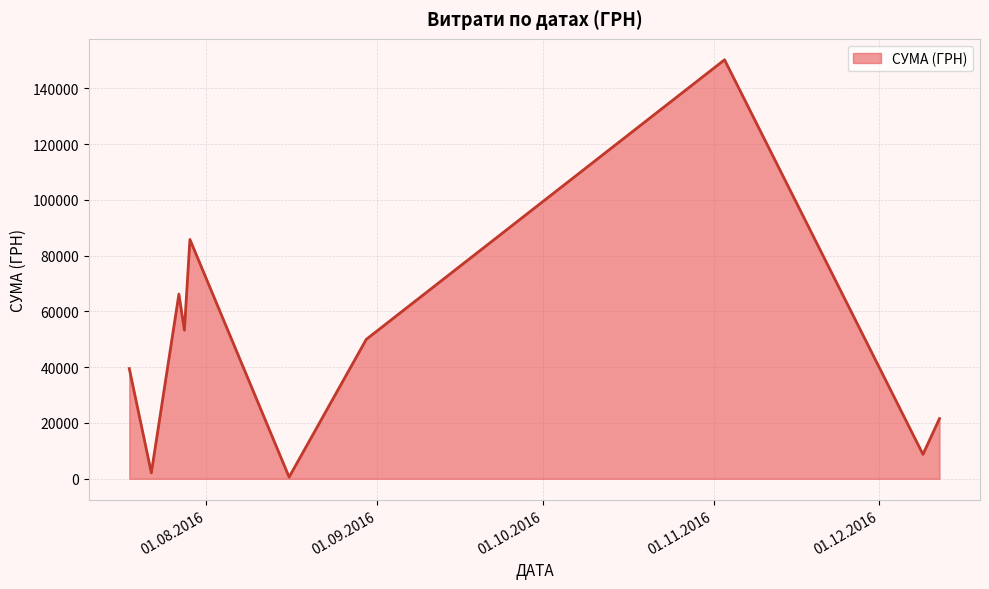

What is the greatest value displayed?

150216.7